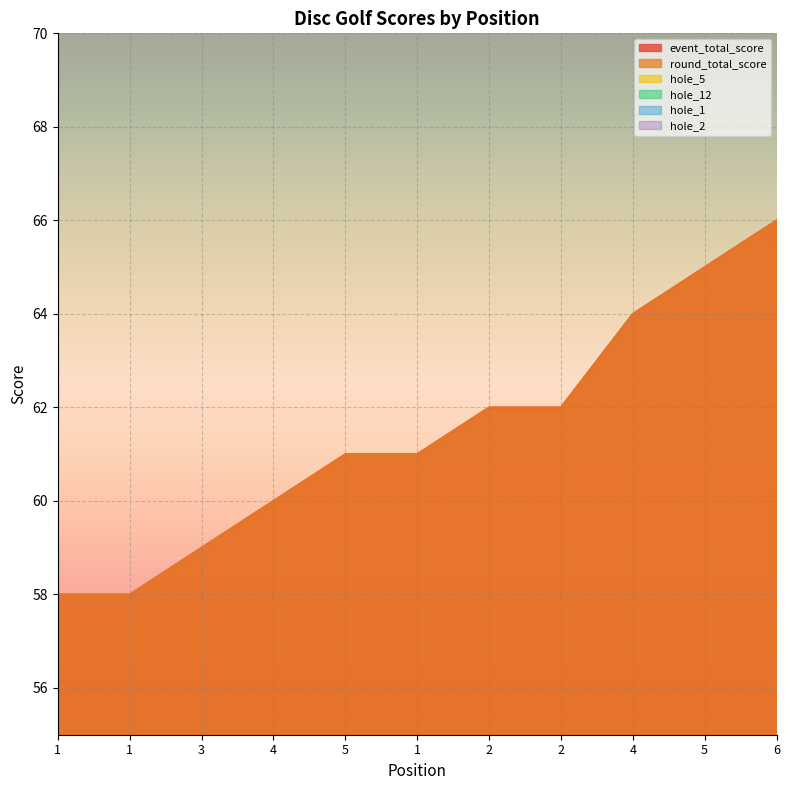

After their last crossing, which series has the higher values: hole_2 or hole_1?

hole_2